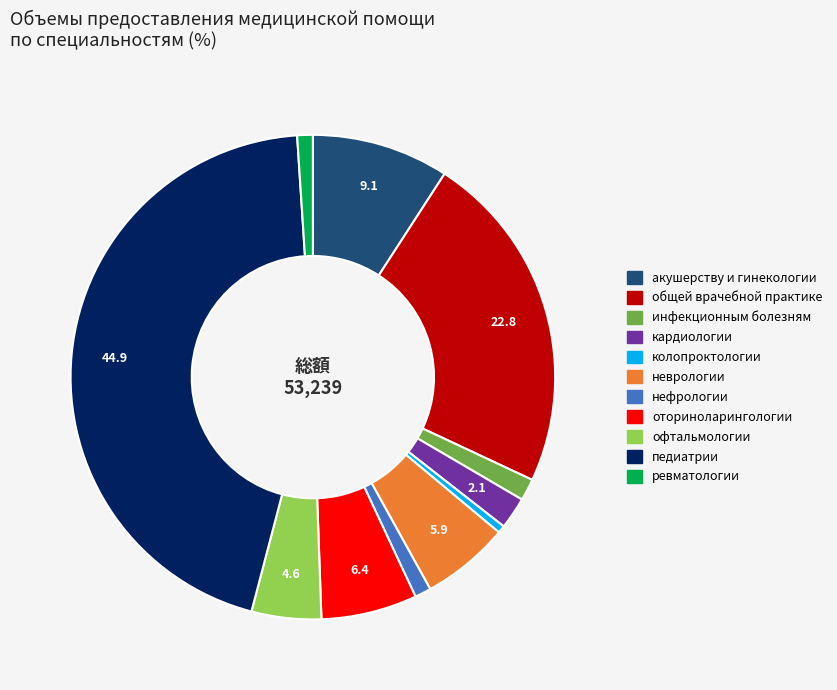

Count the number of slices in the pie.

11